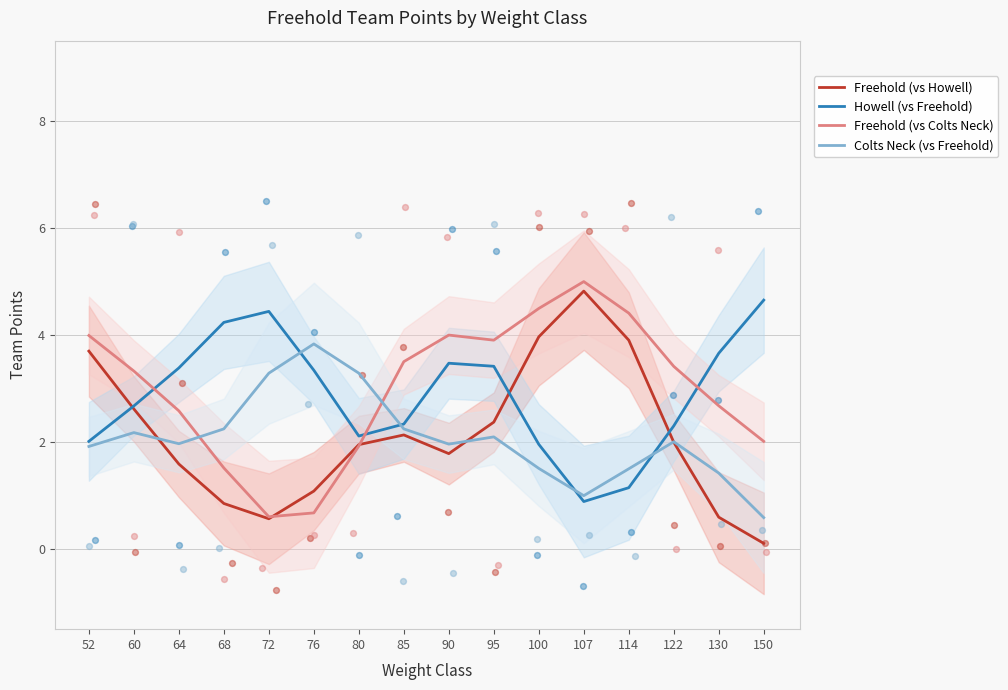

Which series contains the highest Y value?

Freehold (vs Colts Neck)